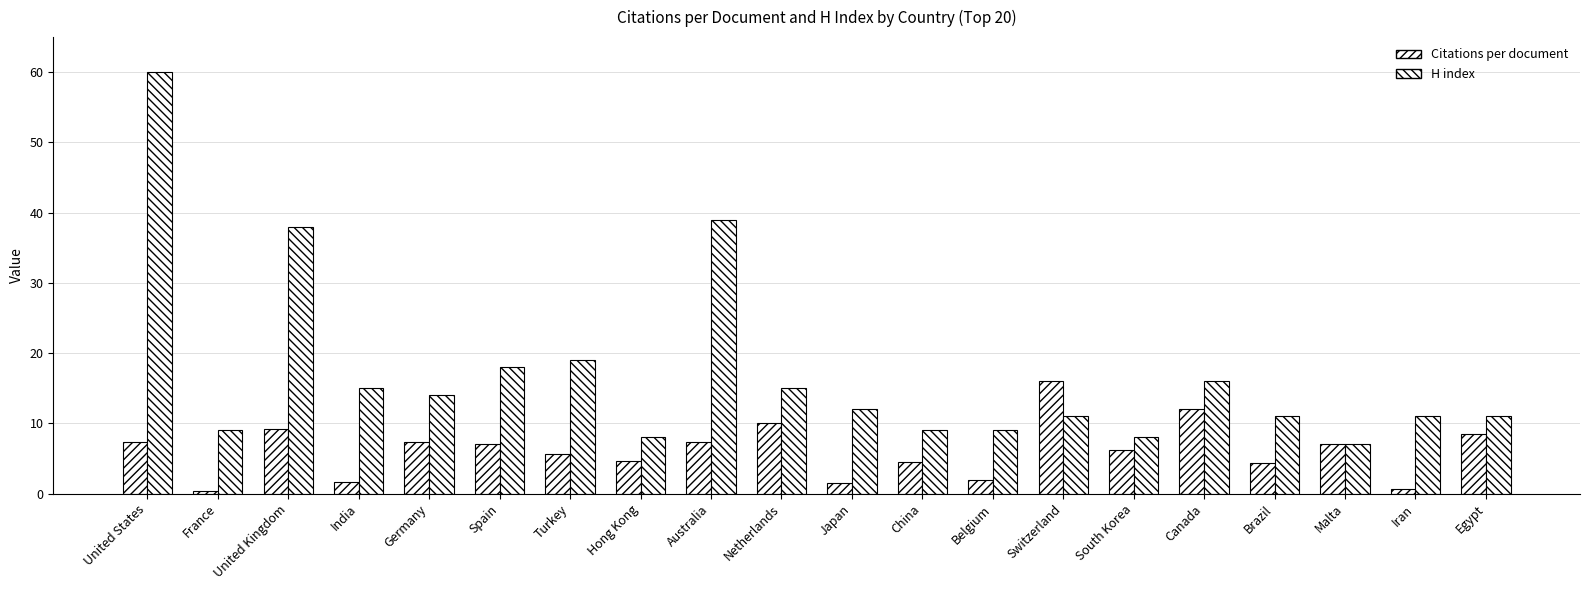

The H index series shows 92.9 at United States. True or false?

False